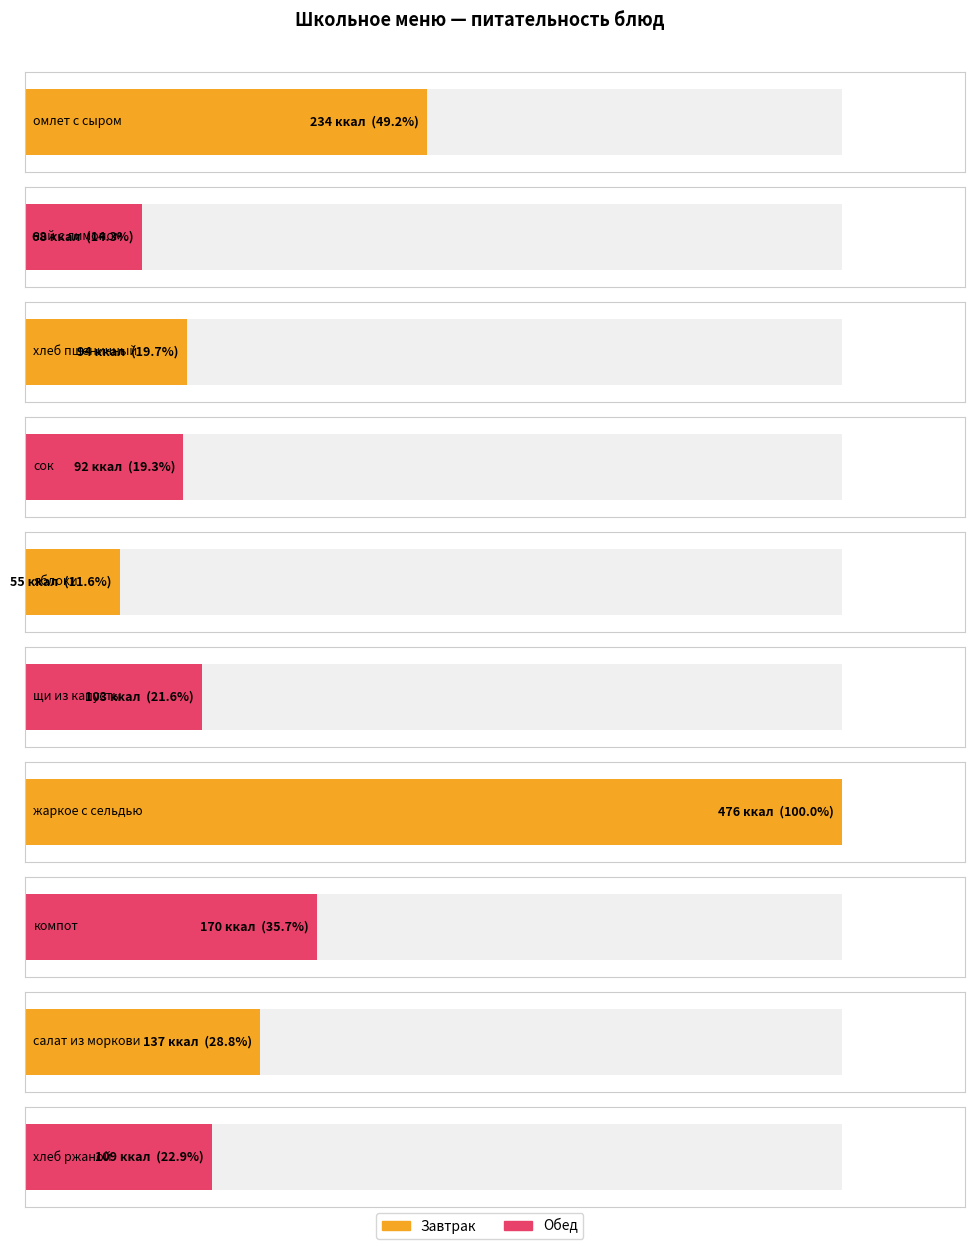

Are the bars horizontal?

Yes